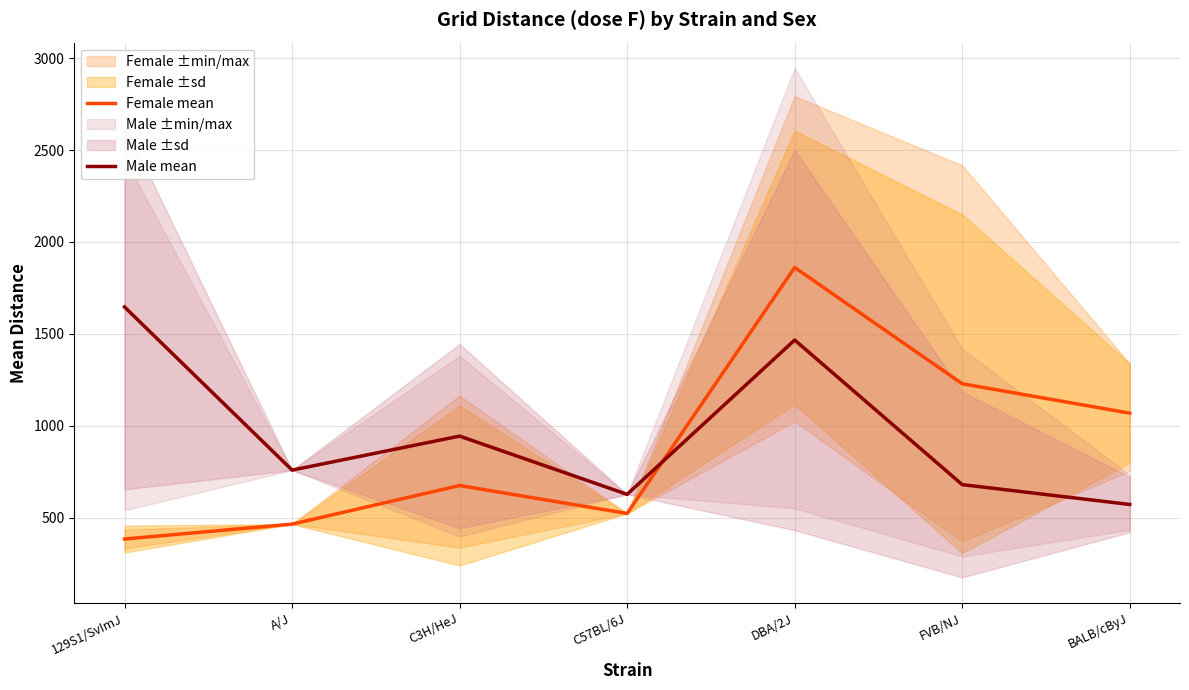

What is the difference between the maximum and minimum values in the Male mean series?

1075